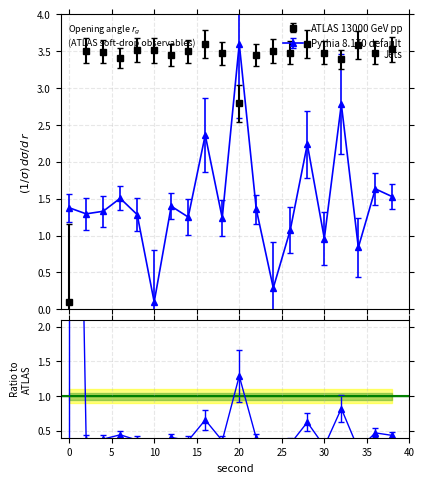

True or false: ATLAS and Pythia 8.170 default cross at least once.

True